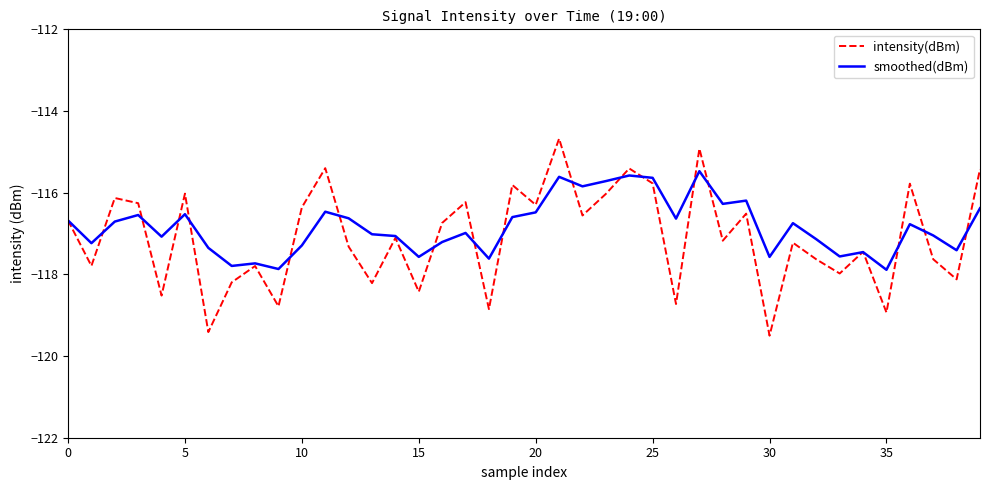

Rank the series by their maximum value, from highest to lowest.

intensity(dBm), smoothed(dBm)